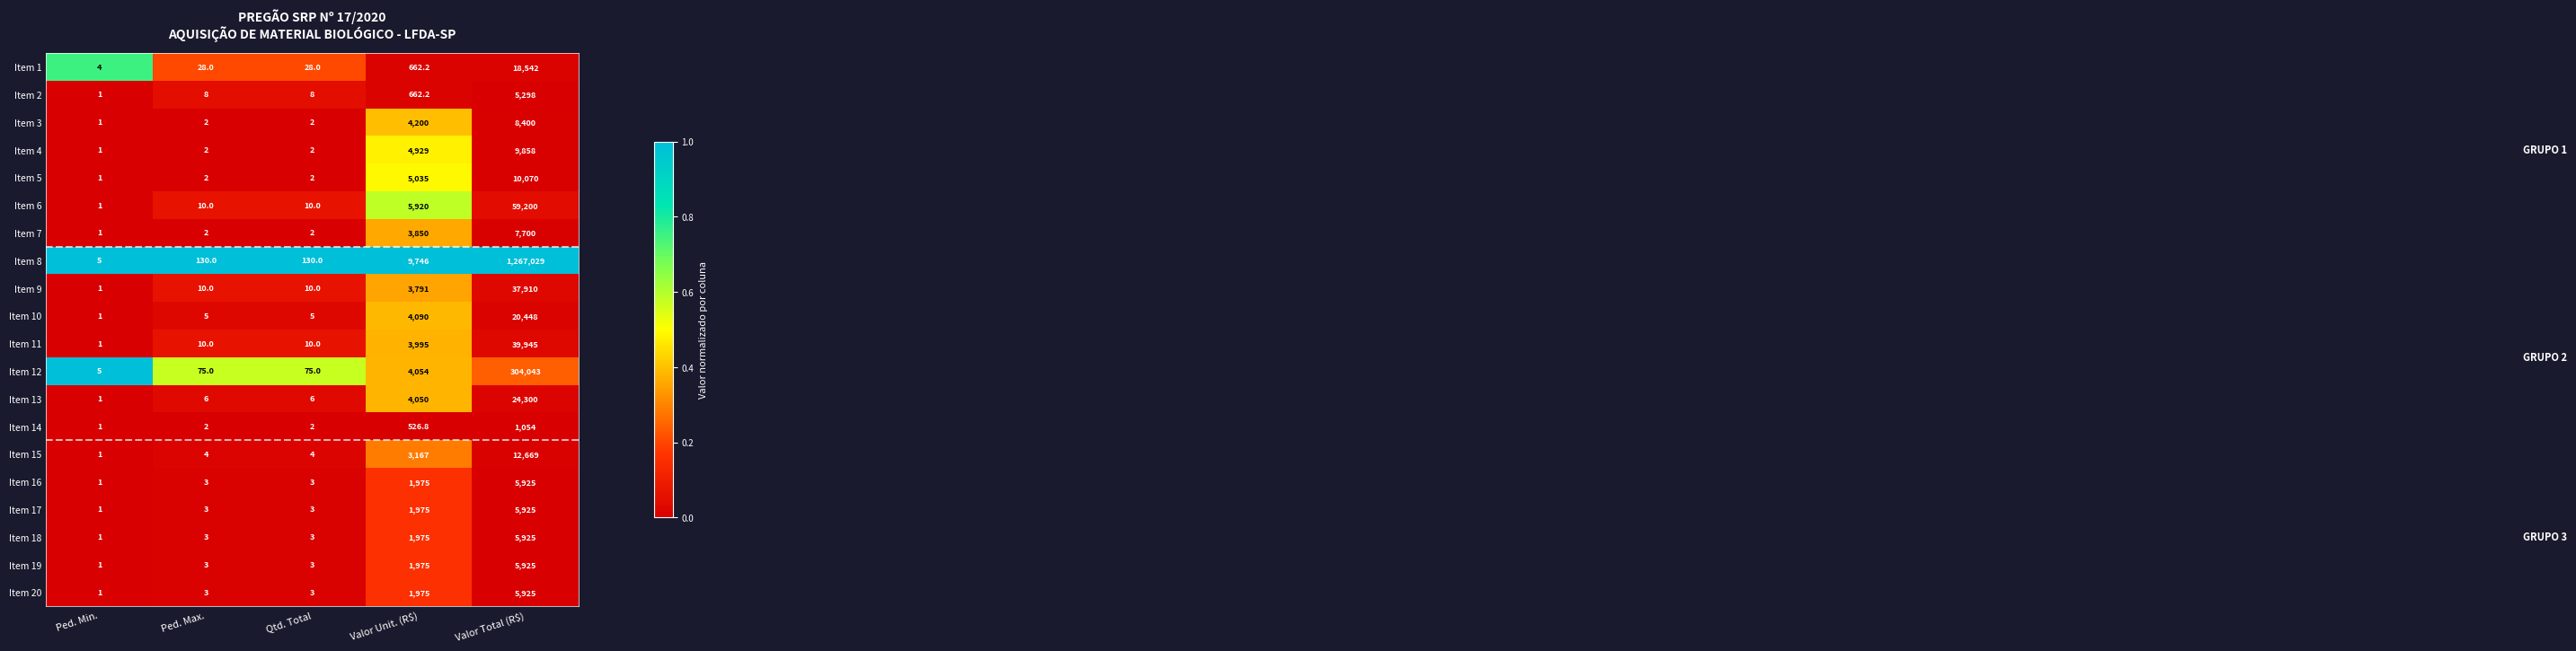

How many series are shown in this chart?

20